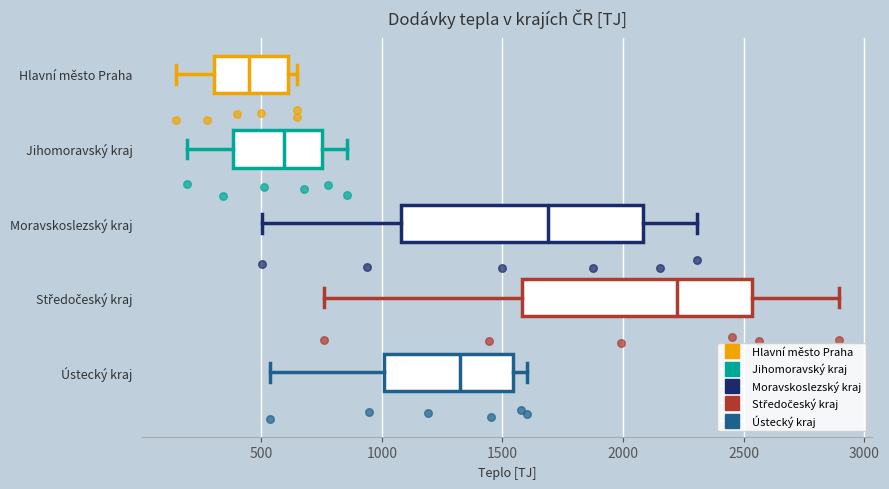

Where is the left edge of the box for Moravskoslezský kraj on the x-axis? The values are not printed on the chart, so give them approximately, as read against the axis.

1100